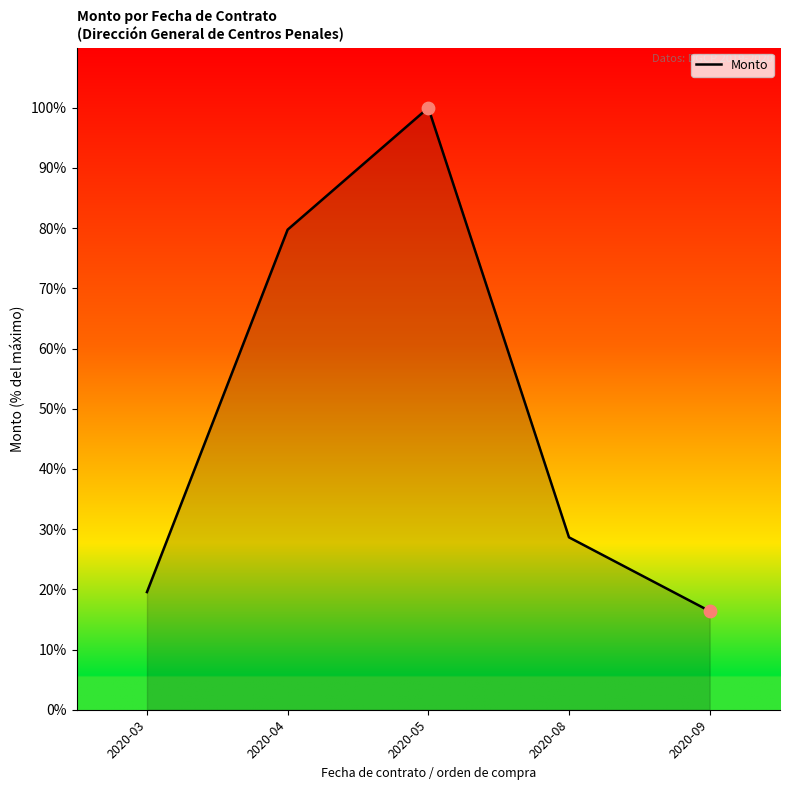

Approximately how many times larger is the value at 2020-09 compared to 2020-08?

0.6